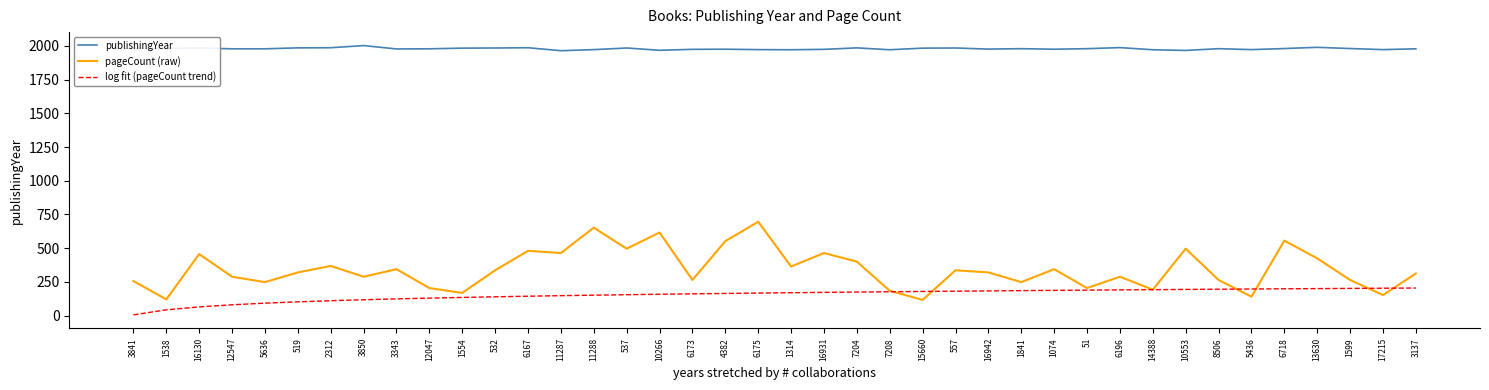

What is the maximum value for log fit (pageCount trend)?

204.2